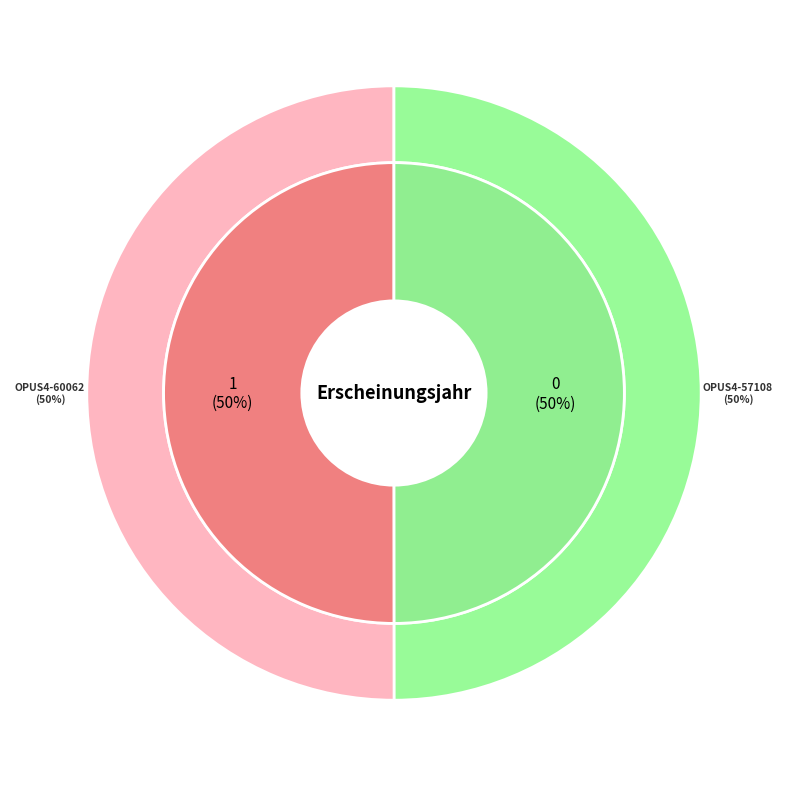

True or false: OPUS4-60062 accounts for 59% of the total.

False